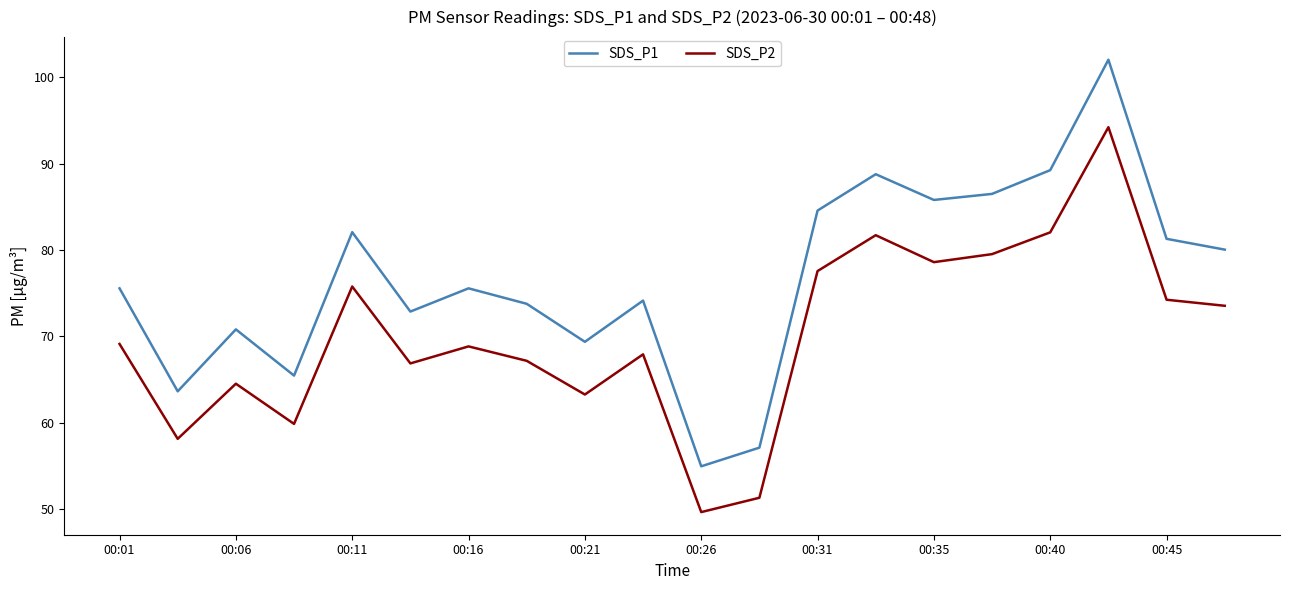

Which series has the widest spread of values?

SDS_P1